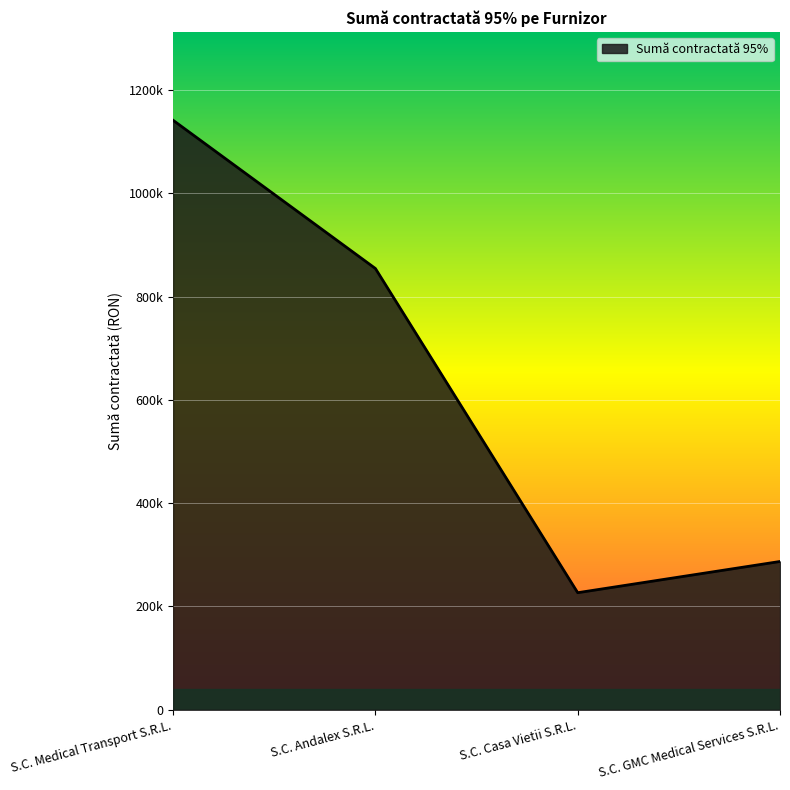

Rank the categories by value from highest to lowest.

S.C. Medical Transport S.R.L., S.C. Andalex S.R.L., S.C. GMC Medical Services S.R.L., S.C. Casa Vietii S.R.L.